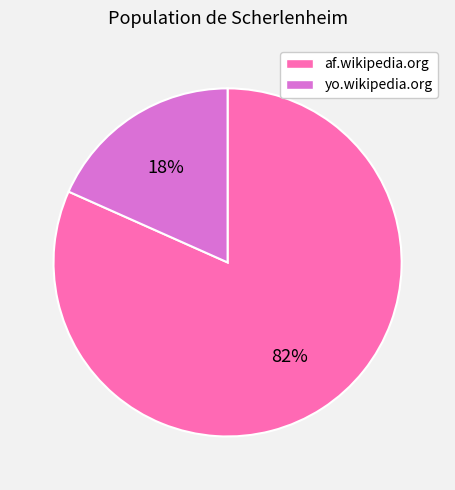

Is the sum of yo.wikipedia.org and af.wikipedia.org greater than half?

Yes